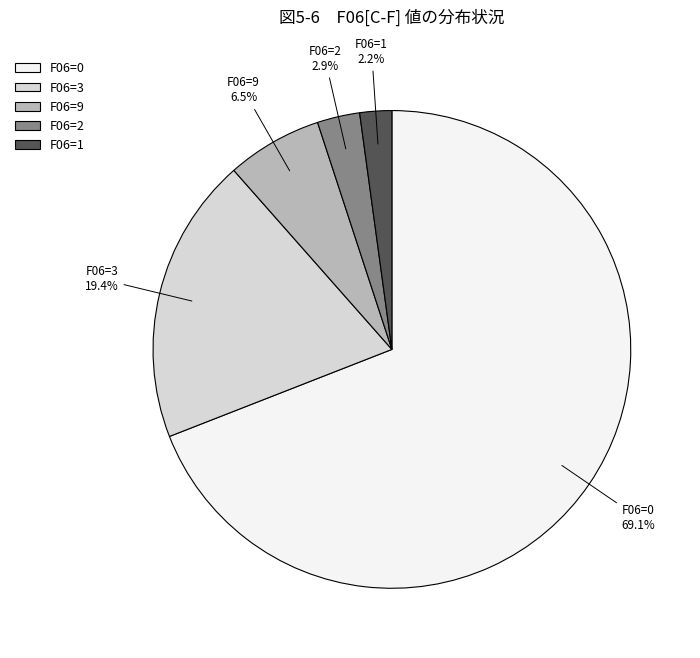

Rank the categories by value from lowest to highest.

F06=1, F06=2, F06=9, F06=3, F06=0